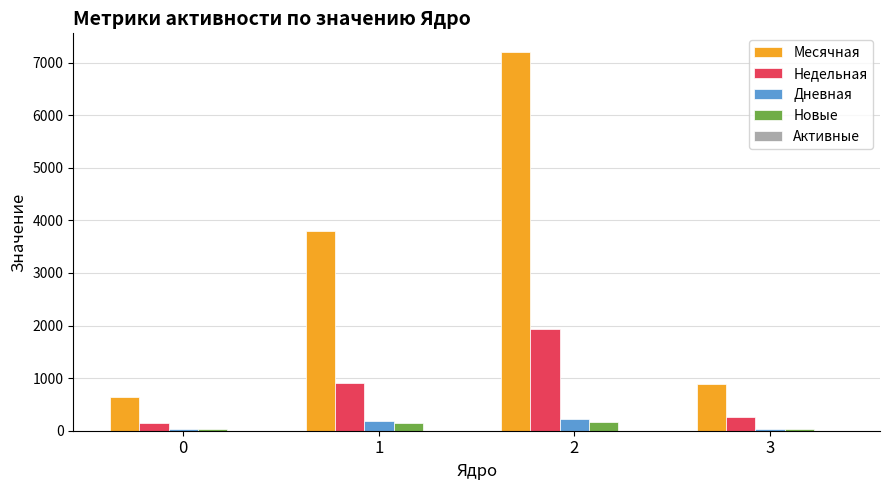

What value does the Месячная series have at 3, to the nearest 10?

890